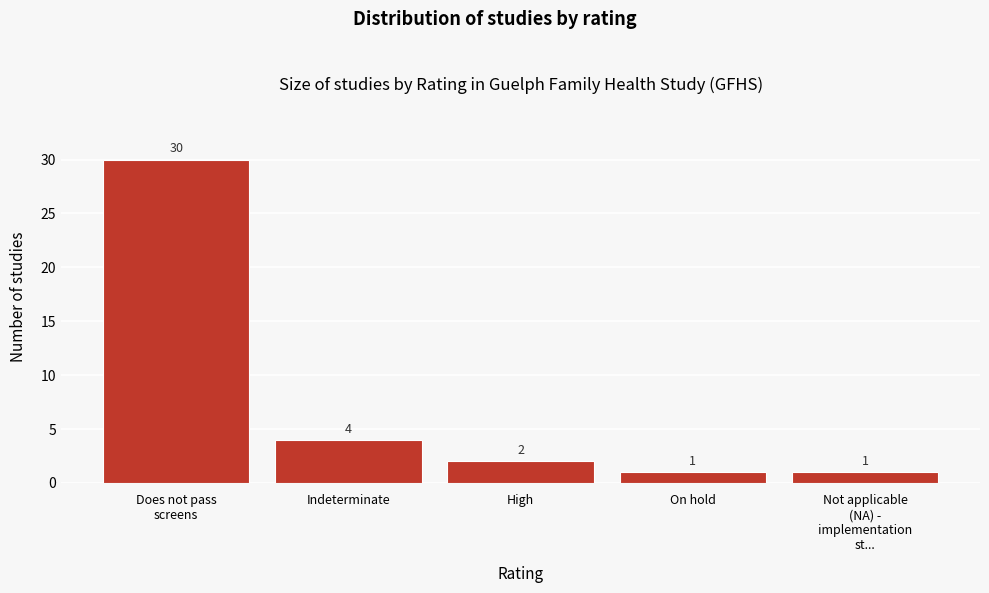

Reading left to right, what are all the values shown in this chart?

30	4	2	1	1